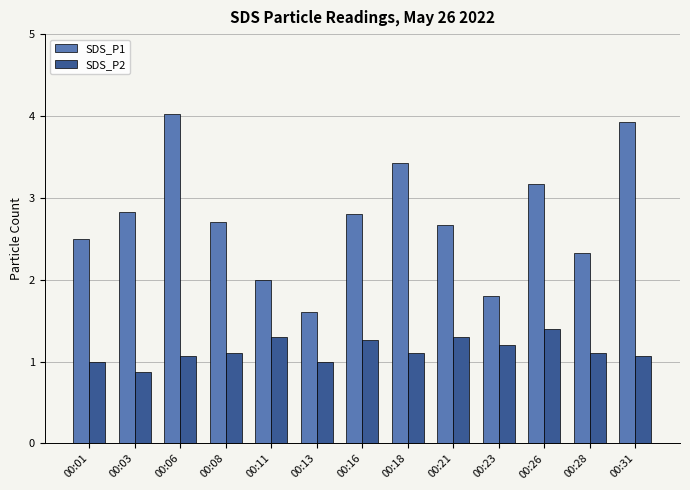

Rank the series by their maximum value, from lowest to highest.

SDS_P2, SDS_P1